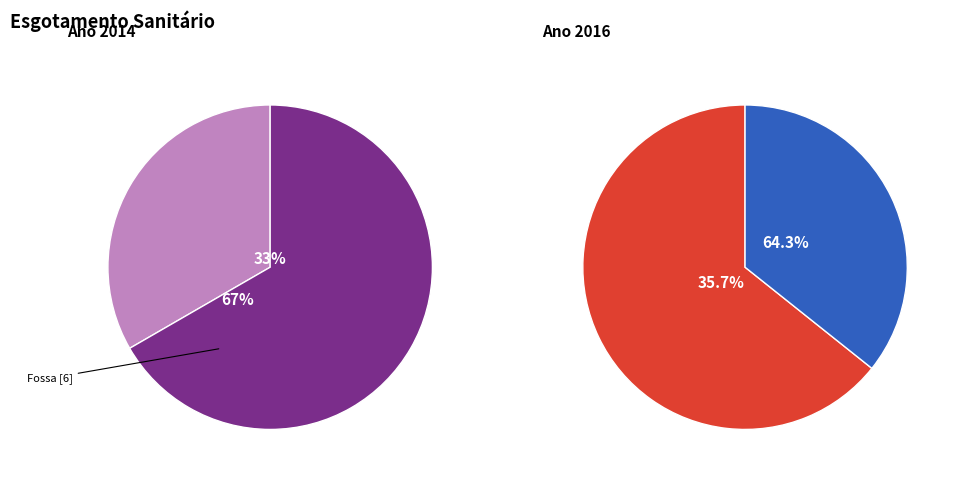

Combined, do 7 and 6 account for over 50%?

No